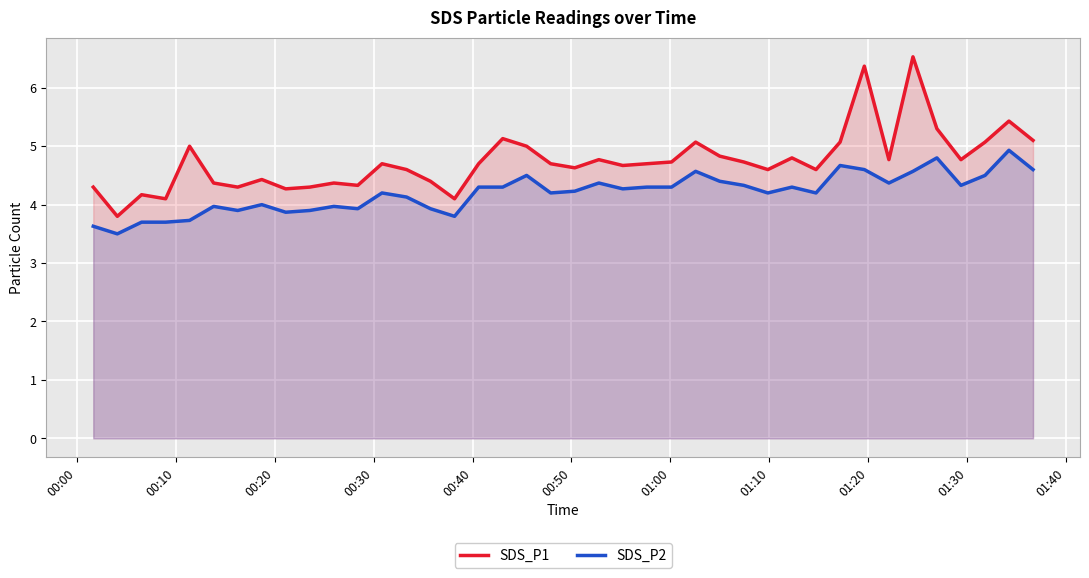

True or false: SDS_P1 has more than 1 interior local peaks.

True